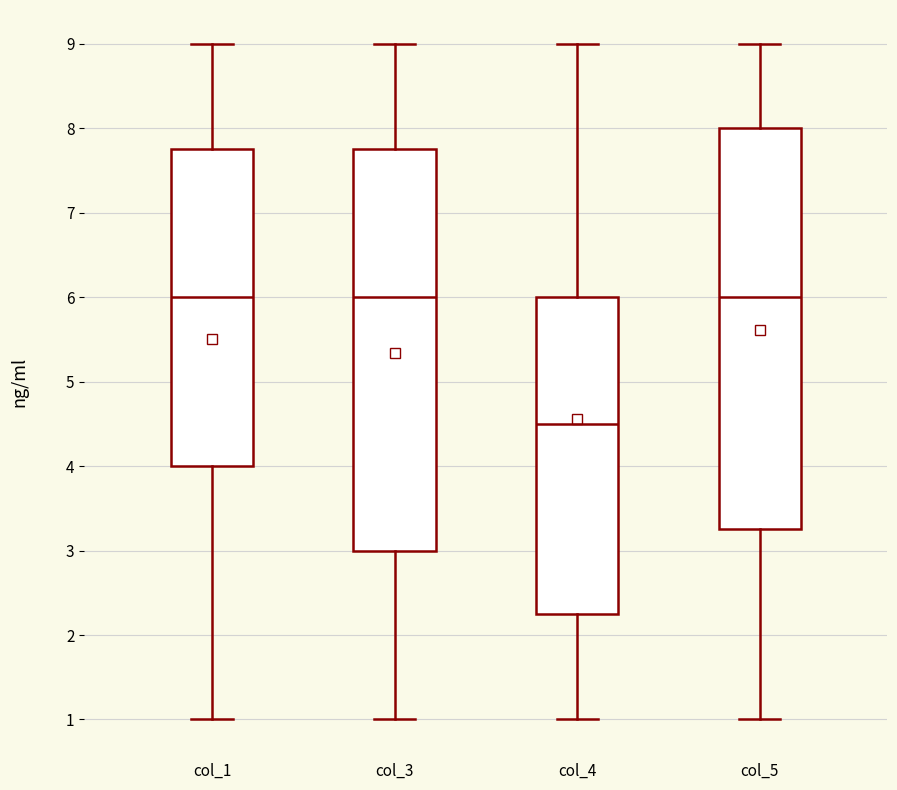

Reading left to right, read every box against the y-axis: the position of its median line, the range the box covers, and the ends of its whiskers. The values are not printed on the chart, so give them approximately, as read against the axis.

col_1: median 6.0, box 4.0 to 7.8, whiskers 1.0 to 9.0
col_3: median 6.0, box 3.0 to 7.8, whiskers 1.0 to 9.0
col_4: median 4.5, box 2.3 to 6.0, whiskers 1.0 to 9.0
col_5: median 6.0, box 3.3 to 8.0, whiskers 1.0 to 9.0